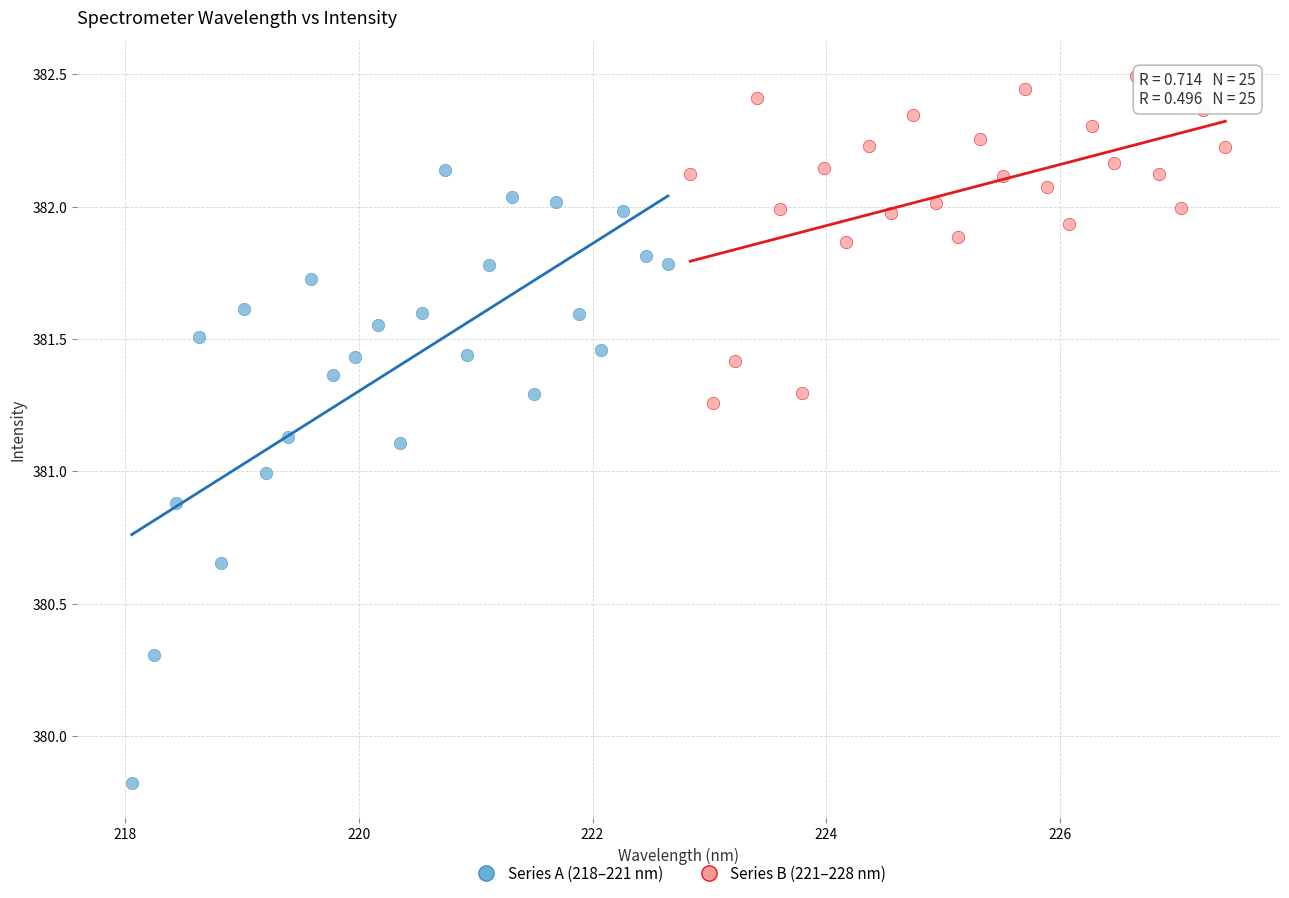

Which series reaches the maximum Y coordinate?

Series B (221–228 nm)